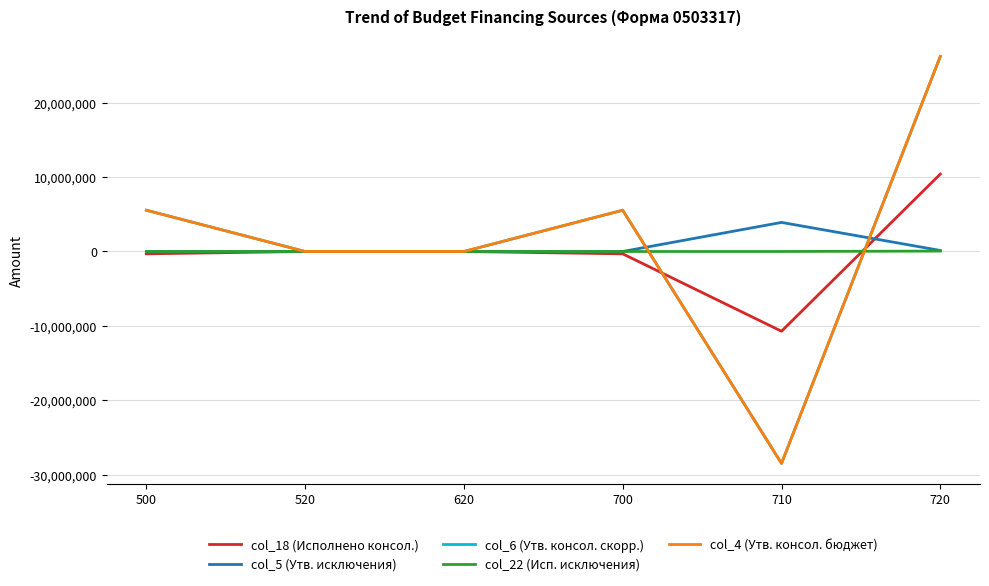

Is this an area chart (filled region under the line)?

No